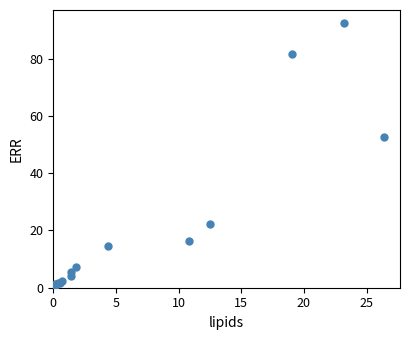

What Y value in the scatter plot is closest to 46?

52.5